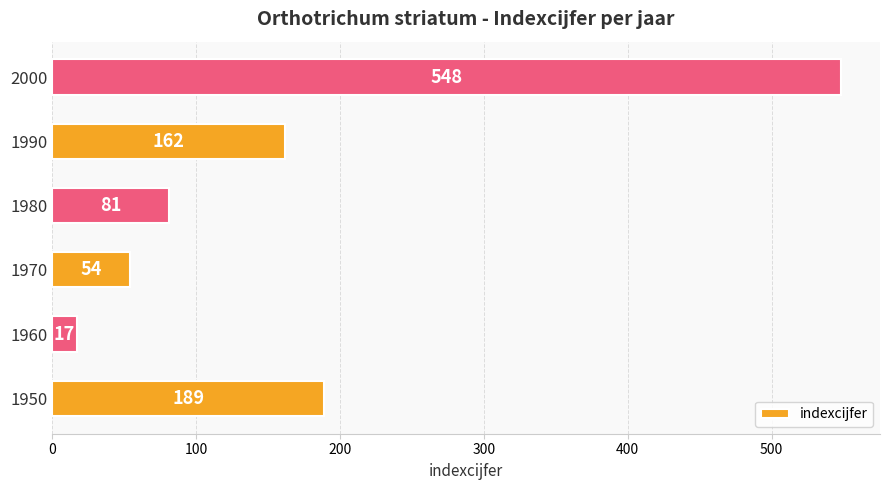

What is the average value?

175